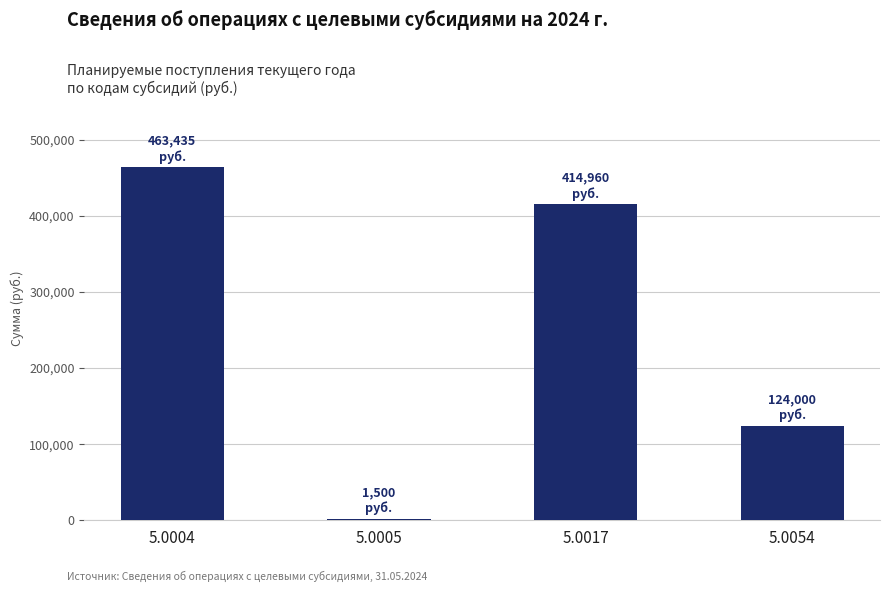

Which has a higher value, 5.0004 or 5.0054?

5.0004